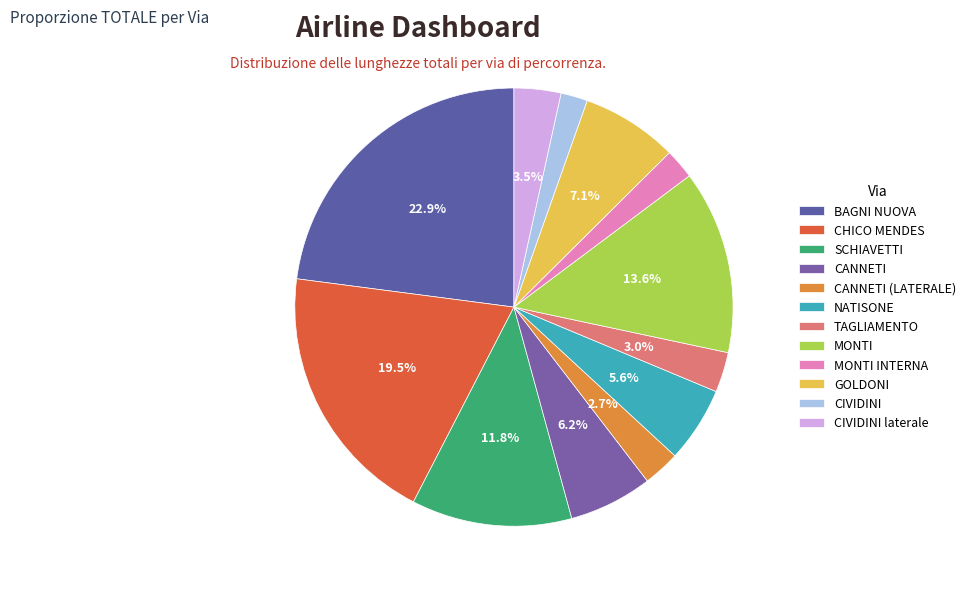

Does CANNETI (LATERALE) represent more than half of the total?

No